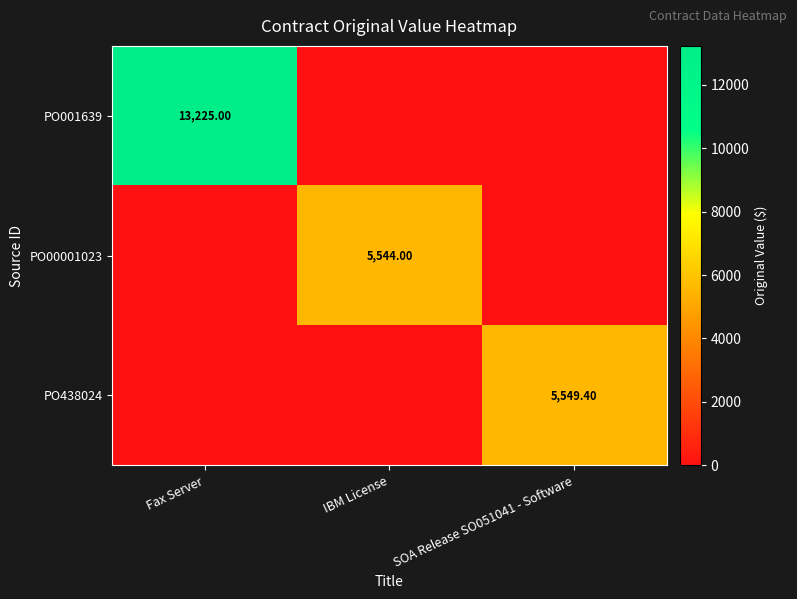

Is the value of PO438024 at SOA Release SO051041 - Software greater than the value of PO00001023 at IBM License?

Yes